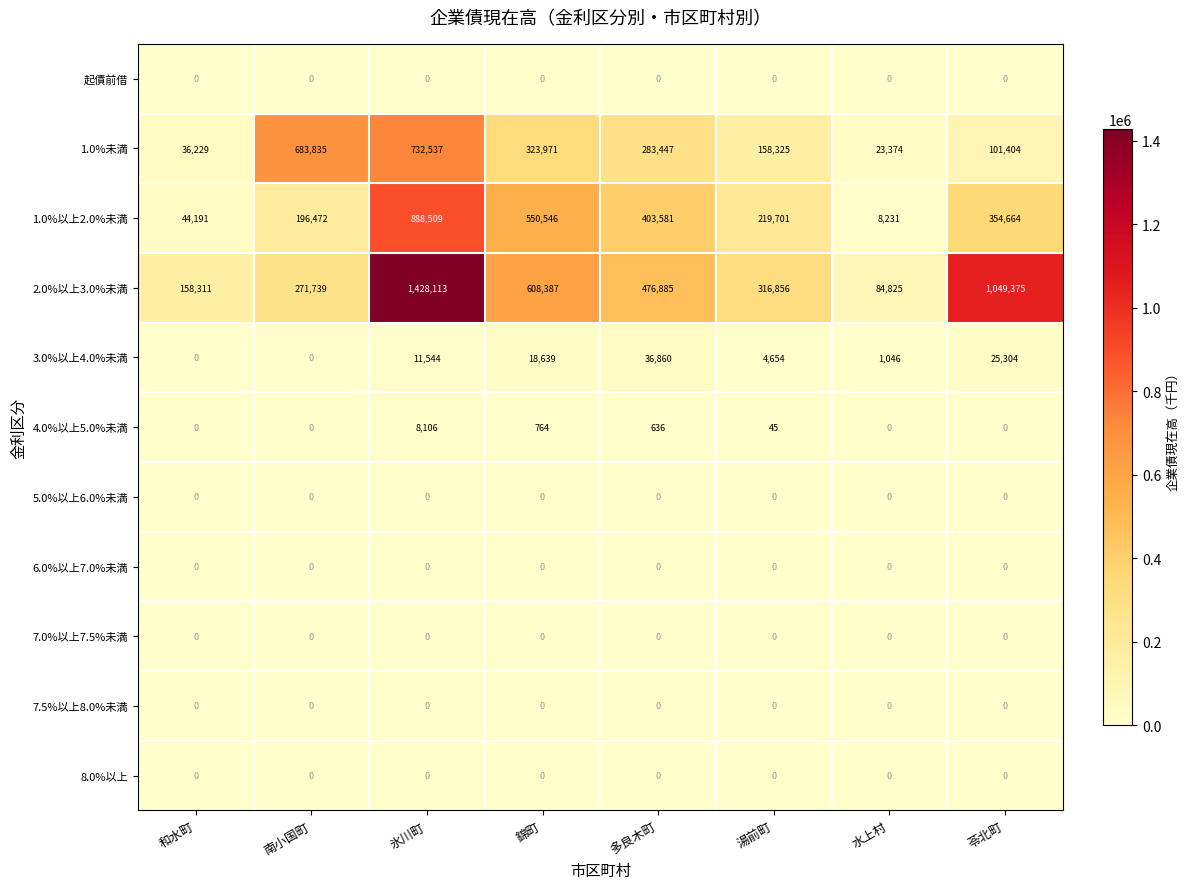

What is the greatest value displayed?

1428113